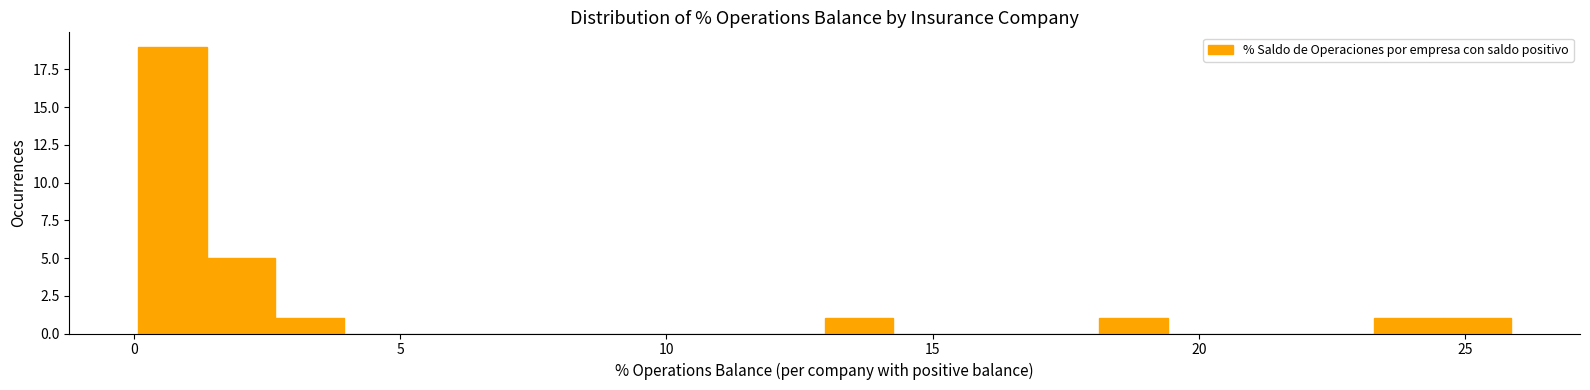

Read against the x-axis, roughly where is the centre of the tallest bar?

0.5